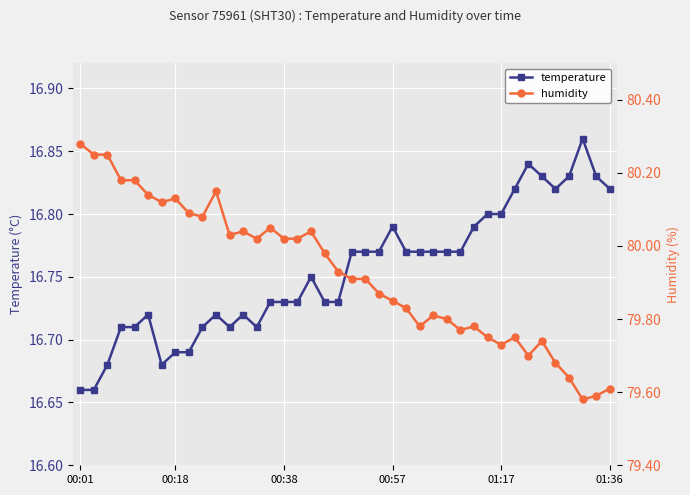

Which category has the lowest value across all series?

00:01